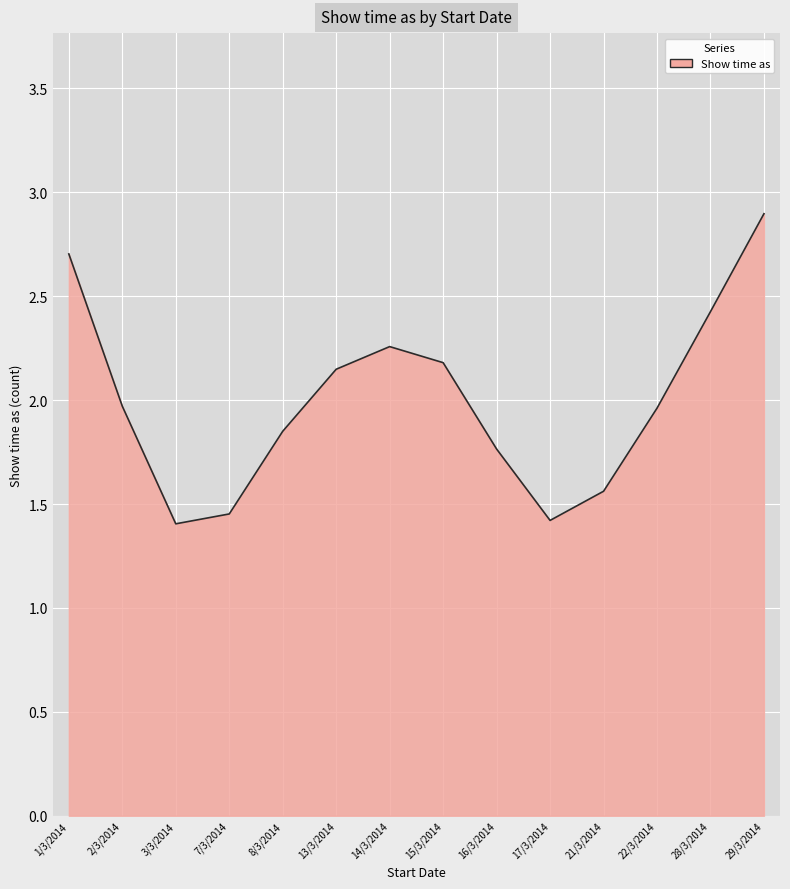

At which category does the chart reach its peak across all series?

29/3/2014